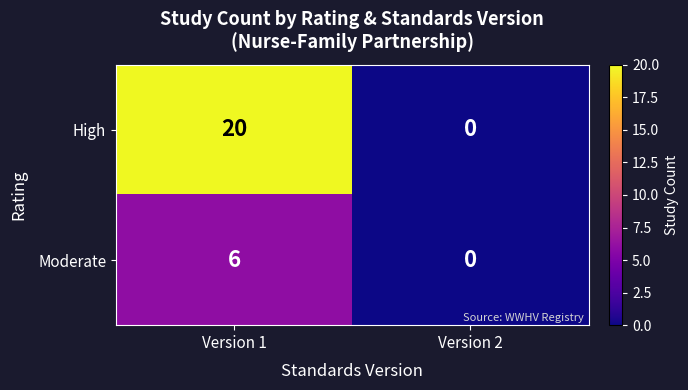

What value does the High series have at Version 1, to the nearest 10?

20